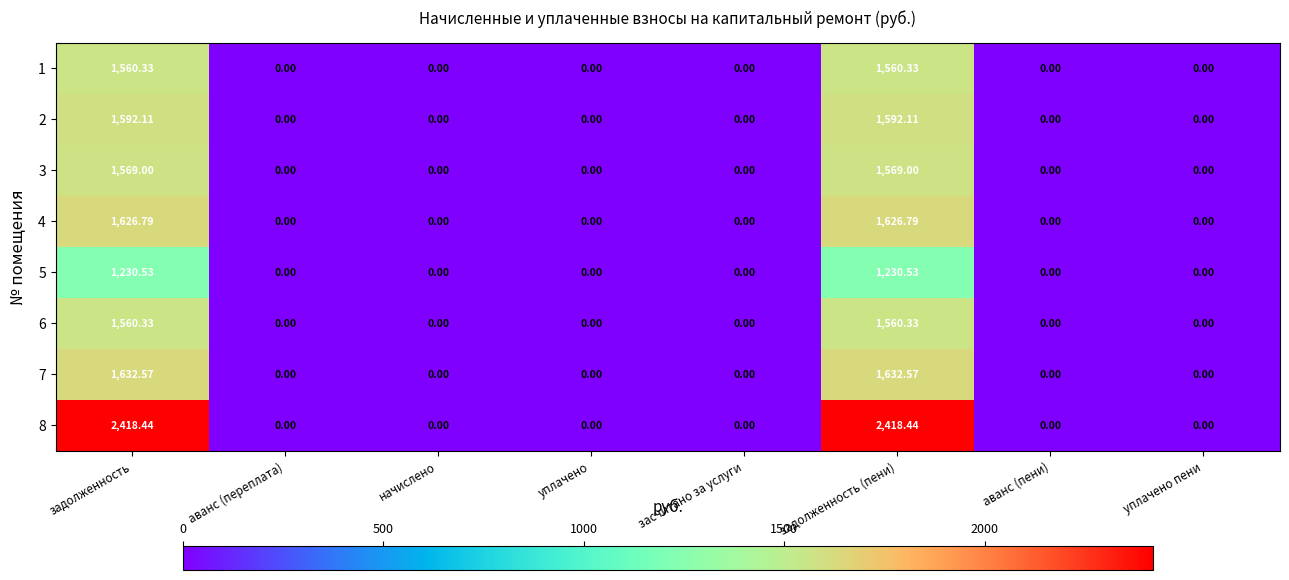

Which has a higher value, уплачено or аванс (пени)?

уплачено